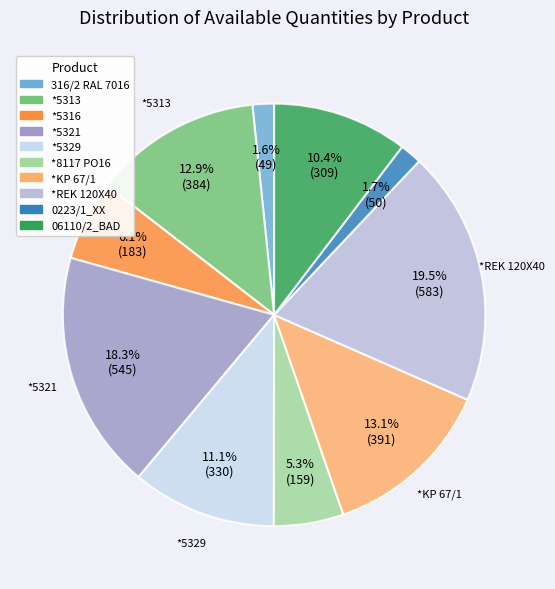

How many slices are in this pie chart?

10